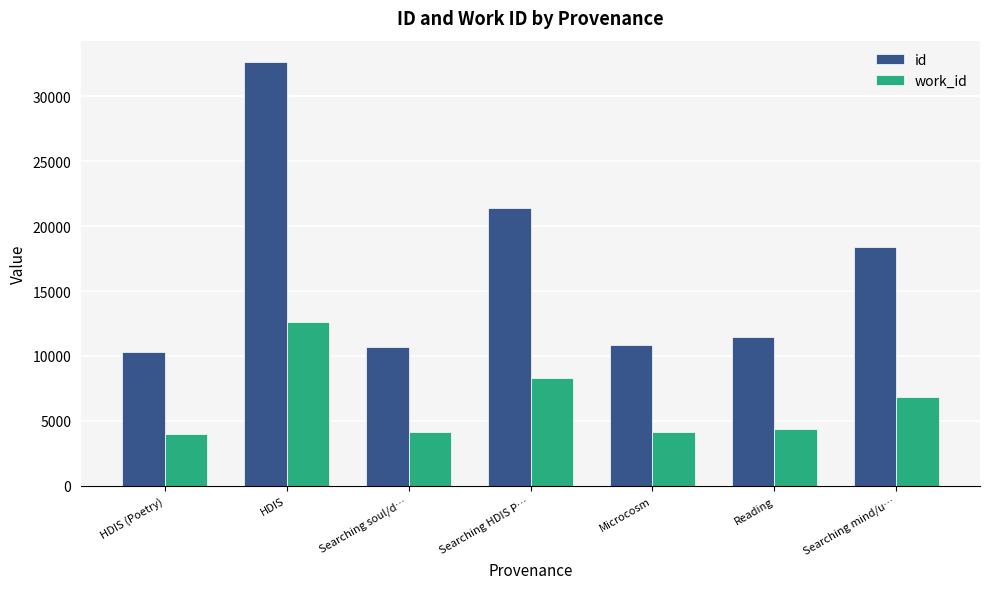

Between HDIS and Reading, which series saw the biggest shift?

id